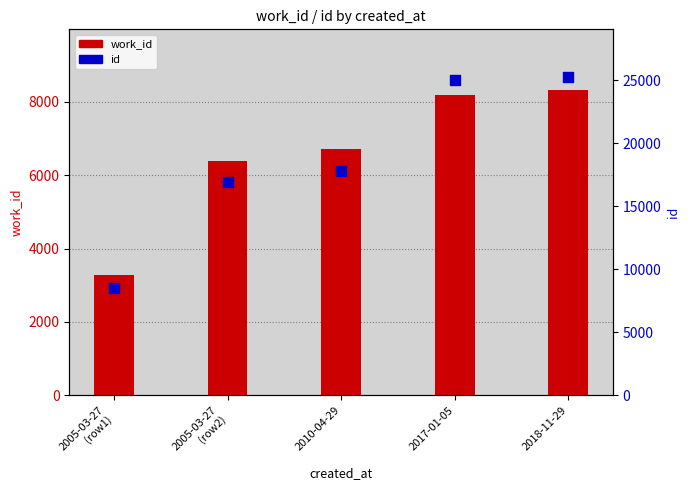

What is the total value across all series at 2005-03-27
(row2)?

23277